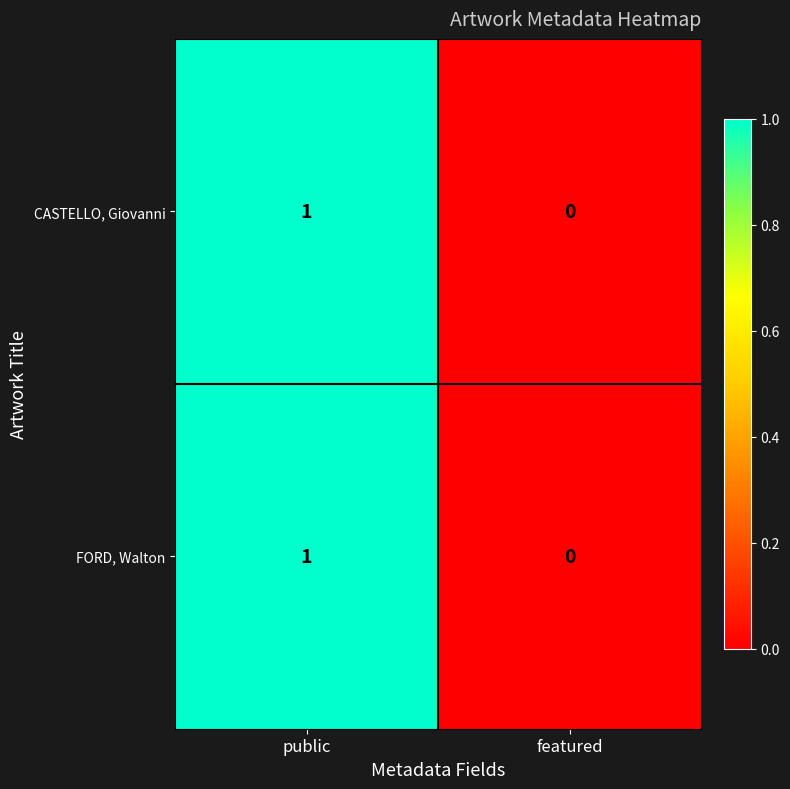

Where is FORD, Walton nearest to the value 0?

featured